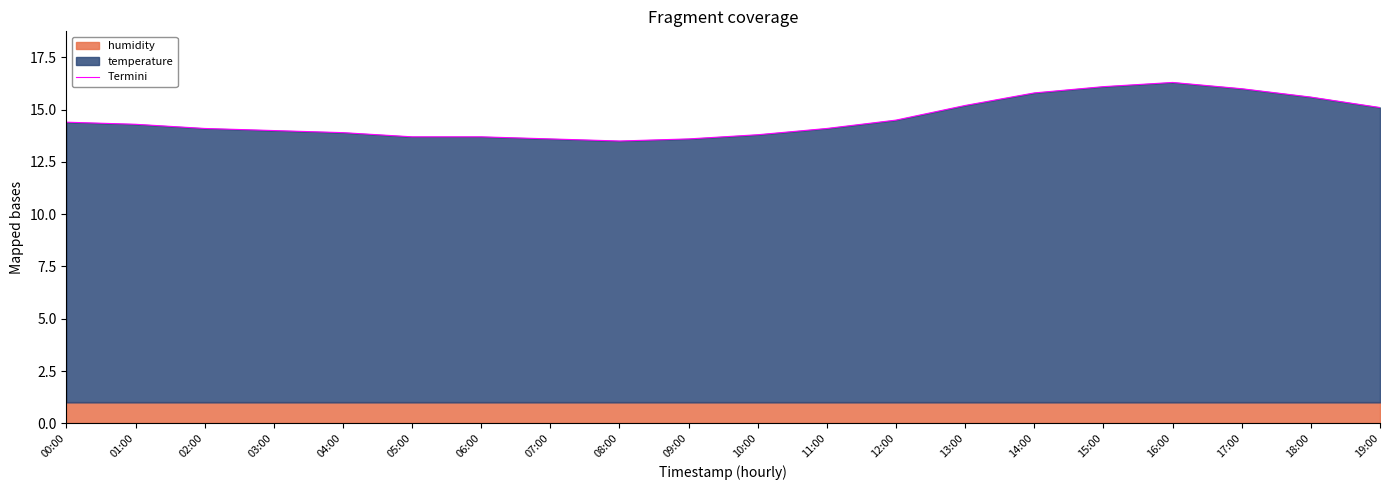

Between 00:00 and 08:00, which is larger?

00:00